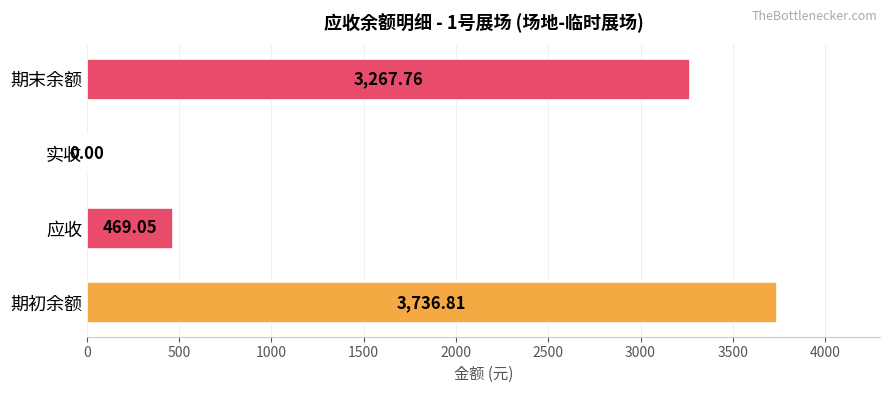

What is the change in value from 实收 to 期末余额?

+3267.8